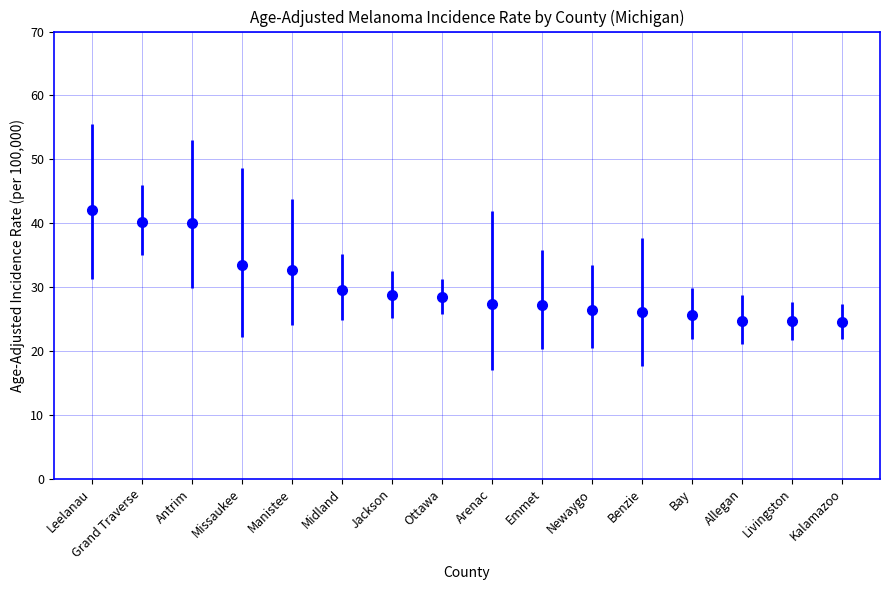

What is the maximum value shown in the chart?

42.0